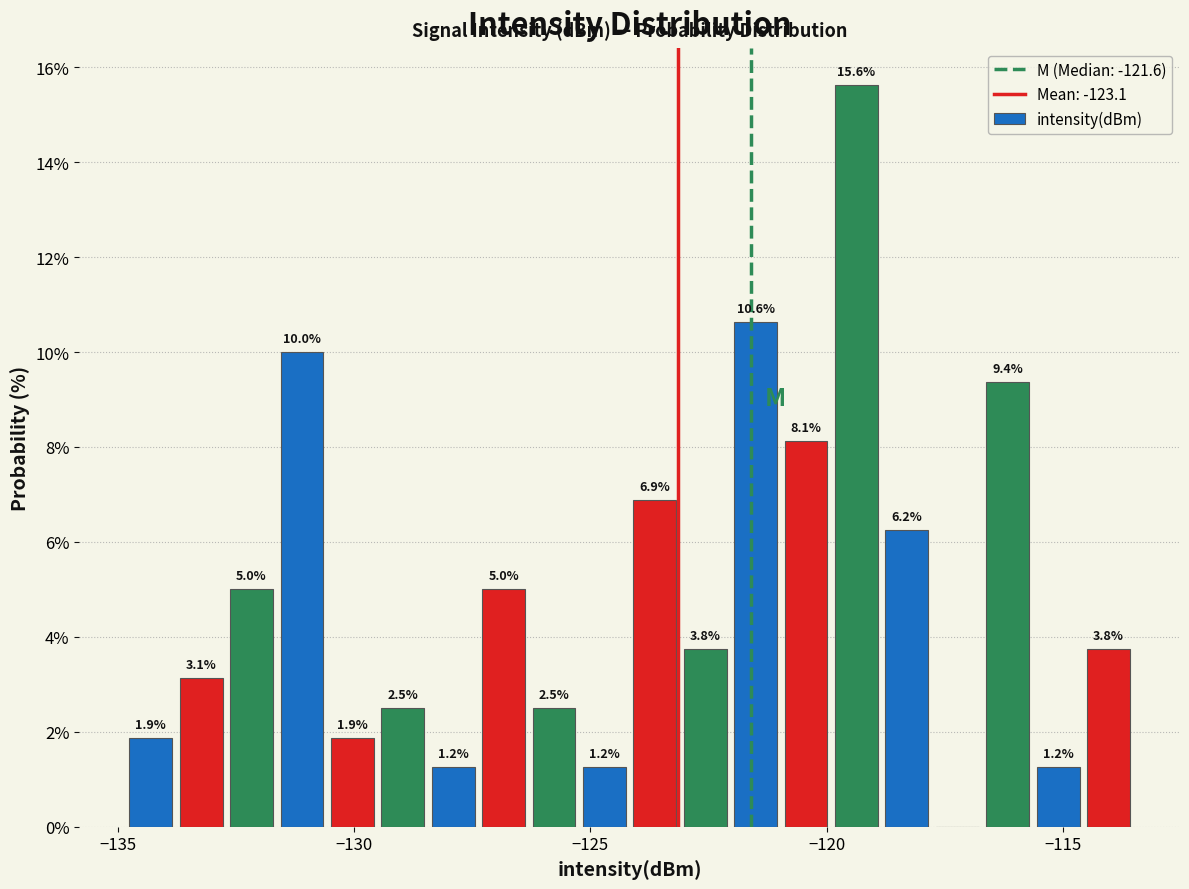

Around what value on the x-axis is the tallest bar? Give the approximate position of its centre, as read against the axis.

-119.5